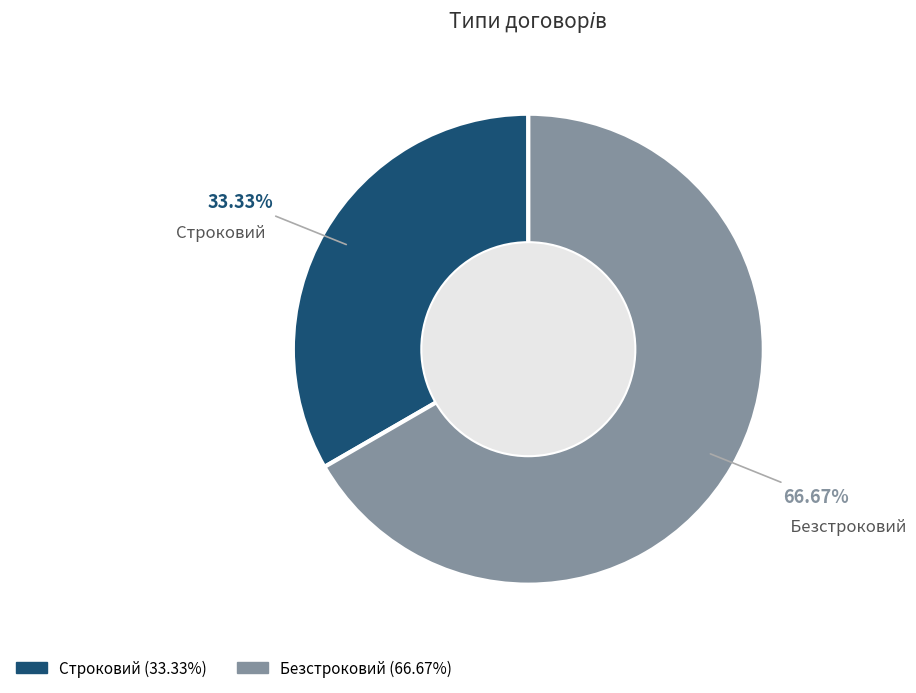

Does Безстроковий account for over 50% of the chart?

Yes